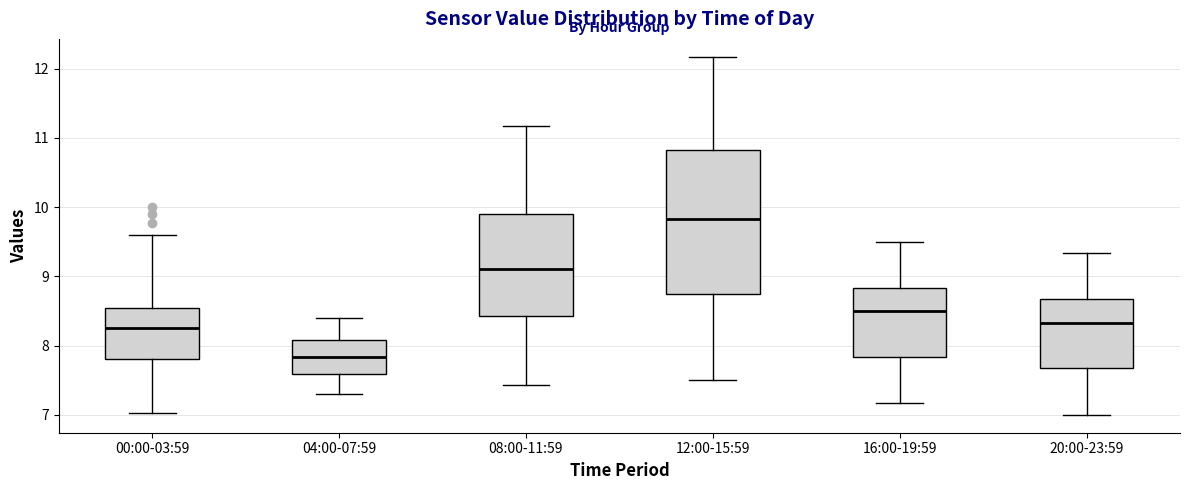

Where is the upper edge of the box for 08:00-11:59 on the y-axis? The values are not printed on the chart, so give them approximately, as read against the axis.

9.9